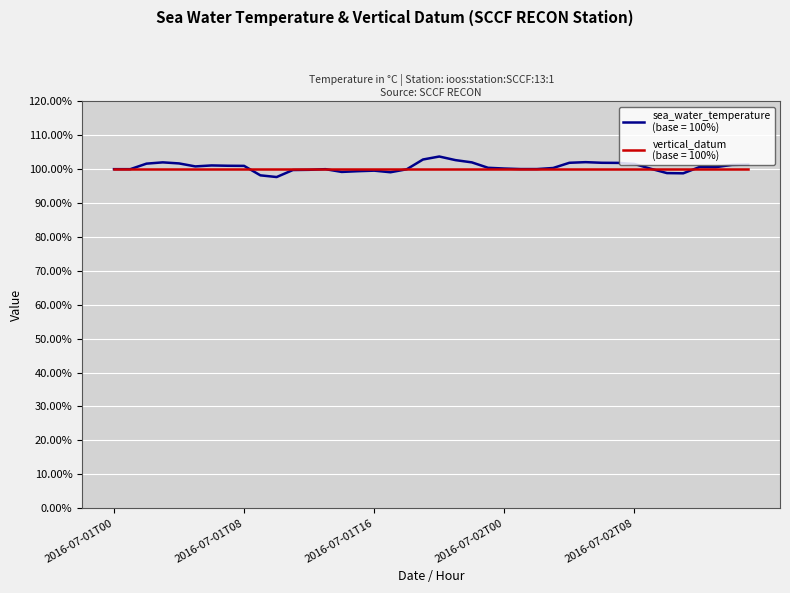

What is the minimum value shown in the chart?

97.7